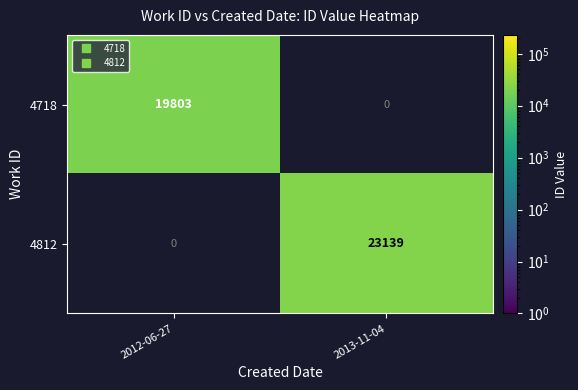

List the labels in order of 4812 value, largest first.

2012-06-27, 2013-11-04